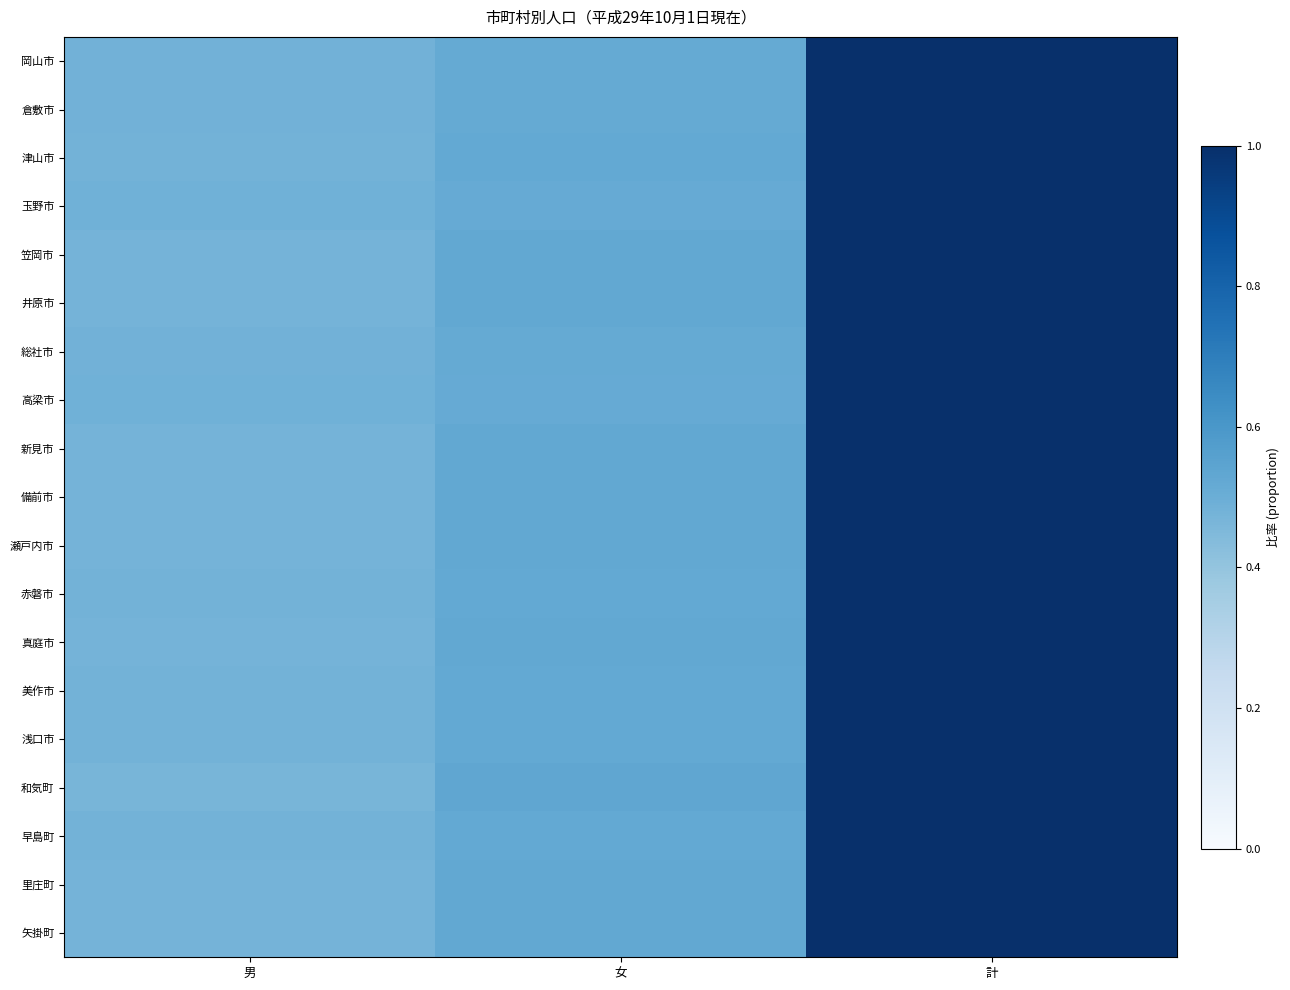

Count the number of categories in the chart.

3